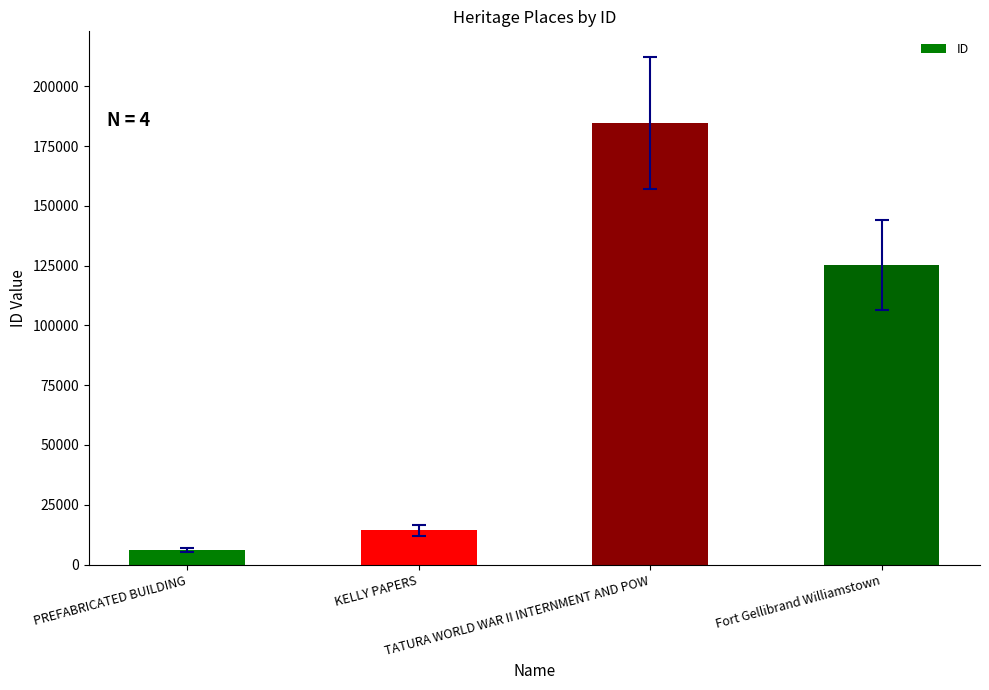

What is the sum of all values?

330185